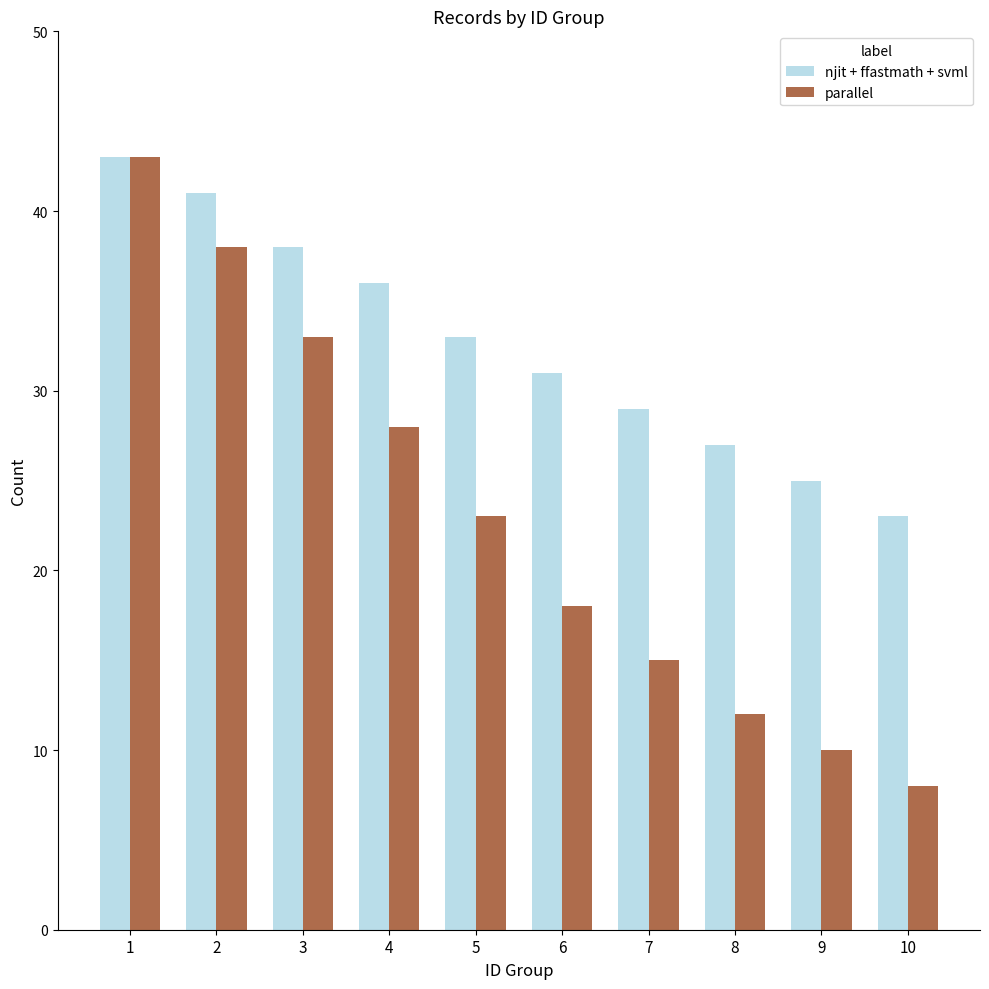

At which label does parallel reach its peak?

1